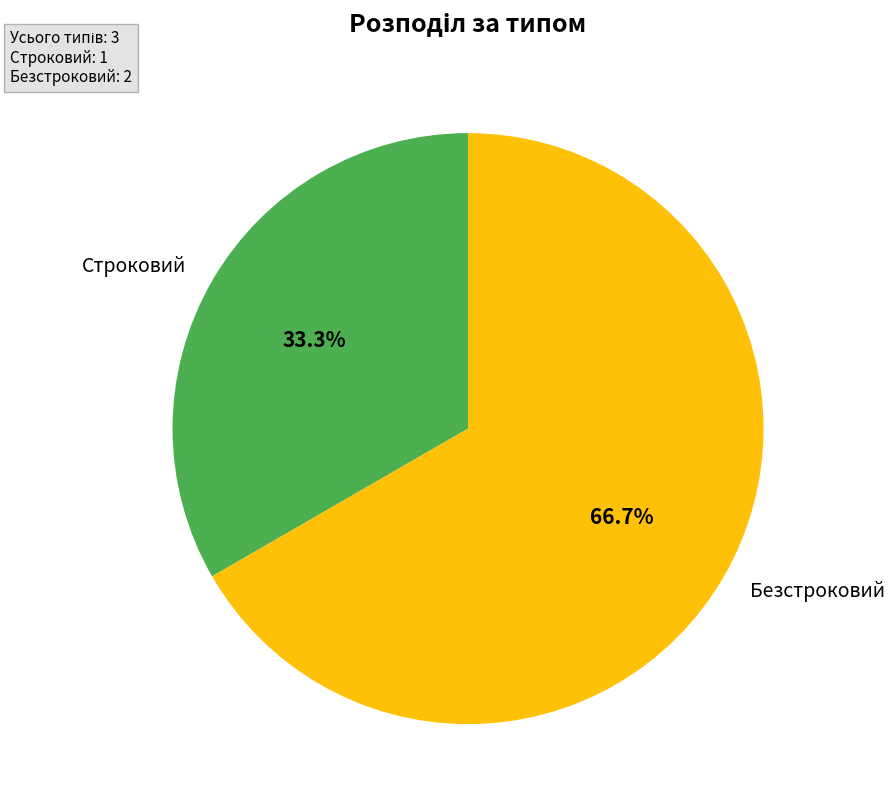

Does any single category account for the majority?

Yes